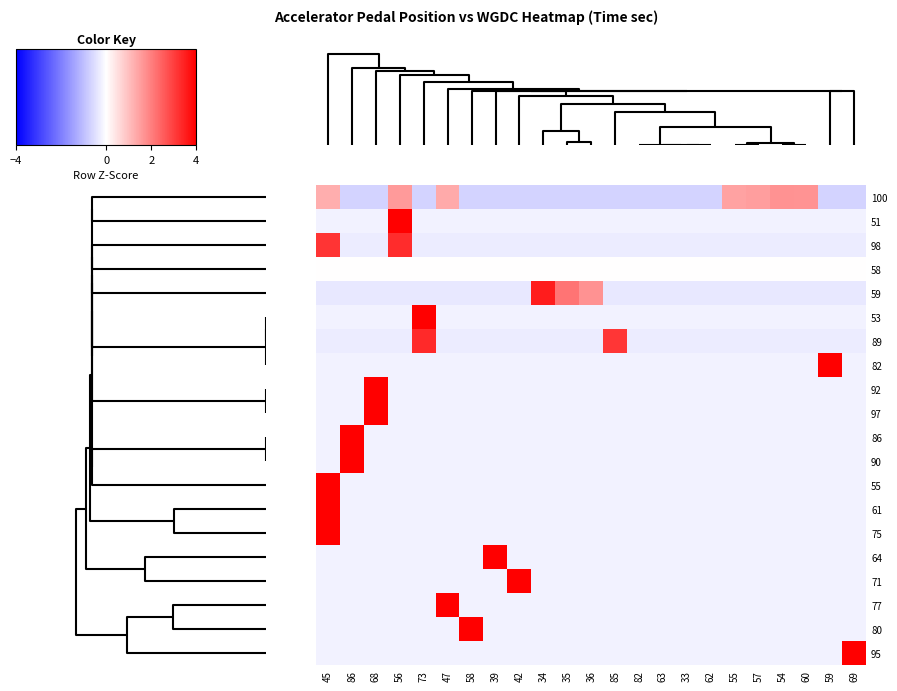

Reading left to right, what are all the values shown in this chart?

100: 45=1.3	86=-0.7	68=-0.7	56=1.6	73=-0.7	47=1.3	58=-0.7	39=-0.7	42=-0.7	34=-0.7	35=-0.7	36=-0.7	85=-0.7	82=-0.7	63=-0.7	33=-0.7	62=-0.7	55=1.5	57=1.5	54=1.7	60=1.7	59=-0.7	69=-0.7
51: 45=-0.2	86=-0.2	68=-0.2	56=4.7	73=-0.2	47=-0.2	58=-0.2	39=-0.2	42=-0.2	34=-0.2	35=-0.2	36=-0.2	85=-0.2	82=-0.2	63=-0.2	33=-0.2	62=-0.2	55=-0.2	57=-0.2	54=-0.2	60=-0.2	59=-0.2	69=-0.2
98: 45=3.2	86=-0.3	68=-0.3	56=3.3	73=-0.3	47=-0.3	58=-0.3	39=-0.3	42=-0.3	34=-0.3	35=-0.3	36=-0.3	85=-0.3	82=-0.3	63=-0.3	33=-0.3	62=-0.3	55=-0.3	57=-0.3	54=-0.3	60=-0.3	59=-0.3	69=-0.3
58: 45=0.0	86=0.0	68=0.0	56=0.0	73=0.0	47=0.0	58=0.0	39=0.0	42=0.0	34=0.0	35=0.0	36=0.0	85=0.0	82=0.0	63=0.0	33=0.0	62=0.0	55=0.0	57=0.0	54=0.0	60=0.0	59=0.0	69=0.0
59: 45=-0.4	86=-0.4	68=-0.4	56=-0.4	73=-0.4	47=-0.4	58=-0.4	39=-0.4	42=-0.4	34=3.5	35=2.2	36=1.7	85=-0.4	82=-0.4	63=-0.4	33=-0.4	62=-0.4	55=-0.4	57=-0.4	54=-0.4	60=-0.4	59=-0.4	69=-0.4
53: 45=-0.2	86=-0.2	68=-0.2	56=-0.2	73=4.7	47=-0.2	58=-0.2	39=-0.2	42=-0.2	34=-0.2	35=-0.2	36=-0.2	85=-0.2	82=-0.2	63=-0.2	33=-0.2	62=-0.2	55=-0.2	57=-0.2	54=-0.2	60=-0.2	59=-0.2	69=-0.2
89: 45=-0.3	86=-0.3	68=-0.3	56=-0.3	73=3.3	47=-0.3	58=-0.3	39=-0.3	42=-0.3	34=-0.3	35=-0.3	36=-0.3	85=3.1	82=-0.3	63=-0.3	33=-0.3	62=-0.3	55=-0.3	57=-0.3	54=-0.3	60=-0.3	59=-0.3	69=-0.3
82: 45=-0.2	86=-0.2	68=-0.2	56=-0.2	73=-0.2	47=-0.2	58=-0.2	39=-0.2	42=-0.2	34=-0.2	35=-0.2	36=-0.2	85=-0.2	82=-0.2	63=-0.2	33=-0.2	62=-0.2	55=-0.2	57=-0.2	54=-0.2	60=-0.2	59=4.7	69=-0.2
92: 45=-0.2	86=-0.2	68=4.7	56=-0.2	73=-0.2	47=-0.2	58=-0.2	39=-0.2	42=-0.2	34=-0.2	35=-0.2	36=-0.2	85=-0.2	82=-0.2	63=-0.2	33=-0.2	62=-0.2	55=-0.2	57=-0.2	54=-0.2	60=-0.2	59=-0.2	69=-0.2
97: 45=-0.2	86=-0.2	68=4.7	56=-0.2	73=-0.2	47=-0.2	58=-0.2	39=-0.2	42=-0.2	34=-0.2	35=-0.2	36=-0.2	85=-0.2	82=-0.2	63=-0.2	33=-0.2	62=-0.2	55=-0.2	57=-0.2	54=-0.2	60=-0.2	59=-0.2	69=-0.2
86: 45=-0.2	86=4.7	68=-0.2	56=-0.2	73=-0.2	47=-0.2	58=-0.2	39=-0.2	42=-0.2	34=-0.2	35=-0.2	36=-0.2	85=-0.2	82=-0.2	63=-0.2	33=-0.2	62=-0.2	55=-0.2	57=-0.2	54=-0.2	60=-0.2	59=-0.2	69=-0.2
90: 45=-0.2	86=4.7	68=-0.2	56=-0.2	73=-0.2	47=-0.2	58=-0.2	39=-0.2	42=-0.2	34=-0.2	35=-0.2	36=-0.2	85=-0.2	82=-0.2	63=-0.2	33=-0.2	62=-0.2	55=-0.2	57=-0.2	54=-0.2	60=-0.2	59=-0.2	69=-0.2
55: 45=4.7	86=-0.2	68=-0.2	56=-0.2	73=-0.2	47=-0.2	58=-0.2	39=-0.2	42=-0.2	34=-0.2	35=-0.2	36=-0.2	85=-0.2	82=-0.2	63=-0.2	33=-0.2	62=-0.2	55=-0.2	57=-0.2	54=-0.2	60=-0.2	59=-0.2	69=-0.2
61: 45=4.7	86=-0.2	68=-0.2	56=-0.2	73=-0.2	47=-0.2	58=-0.2	39=-0.2	42=-0.2	34=-0.2	35=-0.2	36=-0.2	85=-0.2	82=-0.2	63=-0.2	33=-0.2	62=-0.2	55=-0.2	57=-0.2	54=-0.2	60=-0.2	59=-0.2	69=-0.2
75: 45=4.7	86=-0.2	68=-0.2	56=-0.2	73=-0.2	47=-0.2	58=-0.2	39=-0.2	42=-0.2	34=-0.2	35=-0.2	36=-0.2	85=-0.2	82=-0.2	63=-0.2	33=-0.2	62=-0.2	55=-0.2	57=-0.2	54=-0.2	60=-0.2	59=-0.2	69=-0.2
64: 45=-0.2	86=-0.2	68=-0.2	56=-0.2	73=-0.2	47=-0.2	58=-0.2	39=4.7	42=-0.2	34=-0.2	35=-0.2	36=-0.2	85=-0.2	82=-0.2	63=-0.2	33=-0.2	62=-0.2	55=-0.2	57=-0.2	54=-0.2	60=-0.2	59=-0.2	69=-0.2
71: 45=-0.2	86=-0.2	68=-0.2	56=-0.2	73=-0.2	47=-0.2	58=-0.2	39=-0.2	42=4.7	34=-0.2	35=-0.2	36=-0.2	85=-0.2	82=-0.2	63=-0.2	33=-0.2	62=-0.2	55=-0.2	57=-0.2	54=-0.2	60=-0.2	59=-0.2	69=-0.2
77: 45=-0.2	86=-0.2	68=-0.2	56=-0.2	73=-0.2	47=4.7	58=-0.2	39=-0.2	42=-0.2	34=-0.2	35=-0.2	36=-0.2	85=-0.2	82=-0.2	63=-0.2	33=-0.2	62=-0.2	55=-0.2	57=-0.2	54=-0.2	60=-0.2	59=-0.2	69=-0.2
80: 45=-0.2	86=-0.2	68=-0.2	56=-0.2	73=-0.2	47=-0.2	58=4.7	39=-0.2	42=-0.2	34=-0.2	35=-0.2	36=-0.2	85=-0.2	82=-0.2	63=-0.2	33=-0.2	62=-0.2	55=-0.2	57=-0.2	54=-0.2	60=-0.2	59=-0.2	69=-0.2
95: 45=-0.2	86=-0.2	68=-0.2	56=-0.2	73=-0.2	47=-0.2	58=-0.2	39=-0.2	42=-0.2	34=-0.2	35=-0.2	36=-0.2	85=-0.2	82=-0.2	63=-0.2	33=-0.2	62=-0.2	55=-0.2	57=-0.2	54=-0.2	60=-0.2	59=-0.2	69=4.7